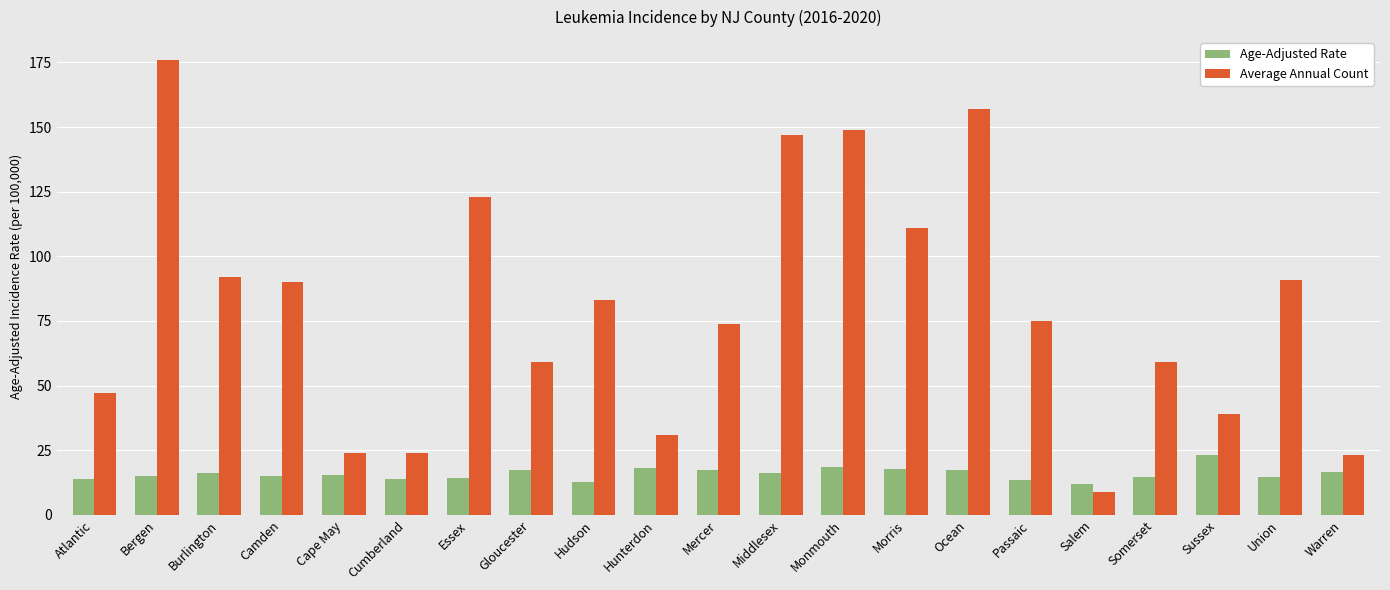

The Average Annual Count series shows 12.0 at Somerset. True or false?

False